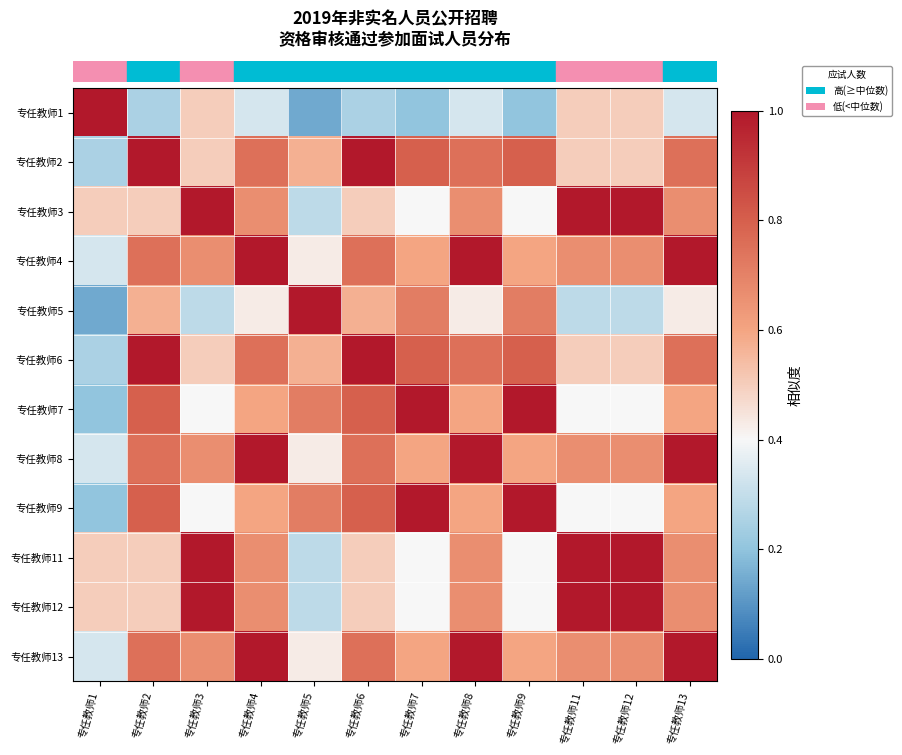

At how many categories does at least one series exceed 0?

12